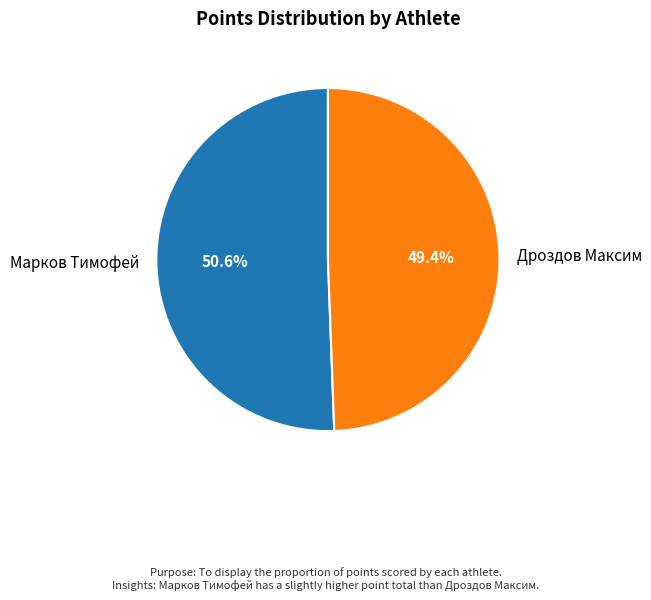

To the nearest percent, what is the difference between the Марков Тимофей and Дроздов Максим slice percentages?

1%